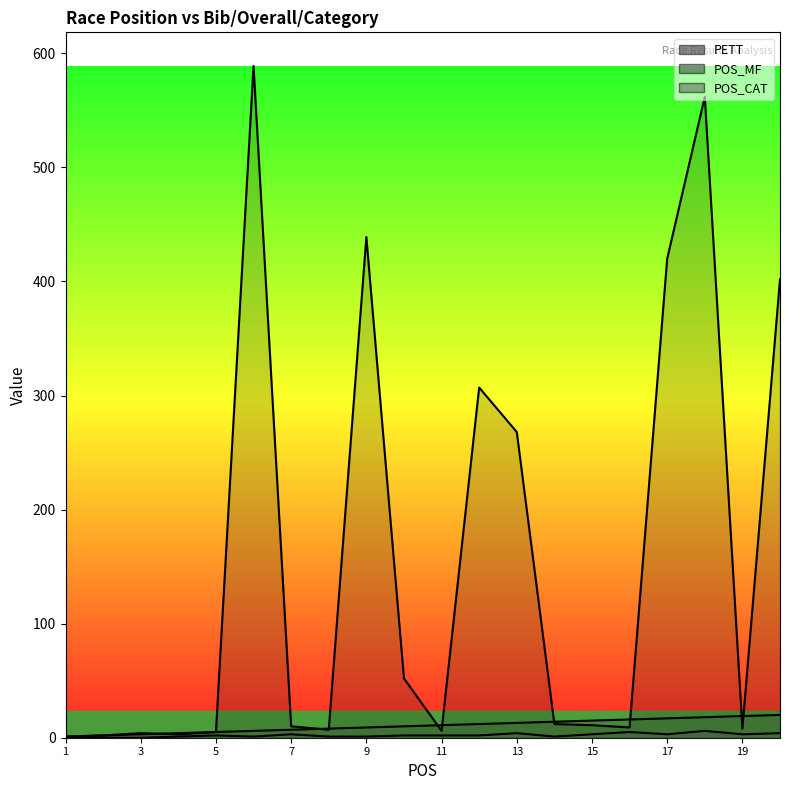

How many distinct data groups are displayed?

3